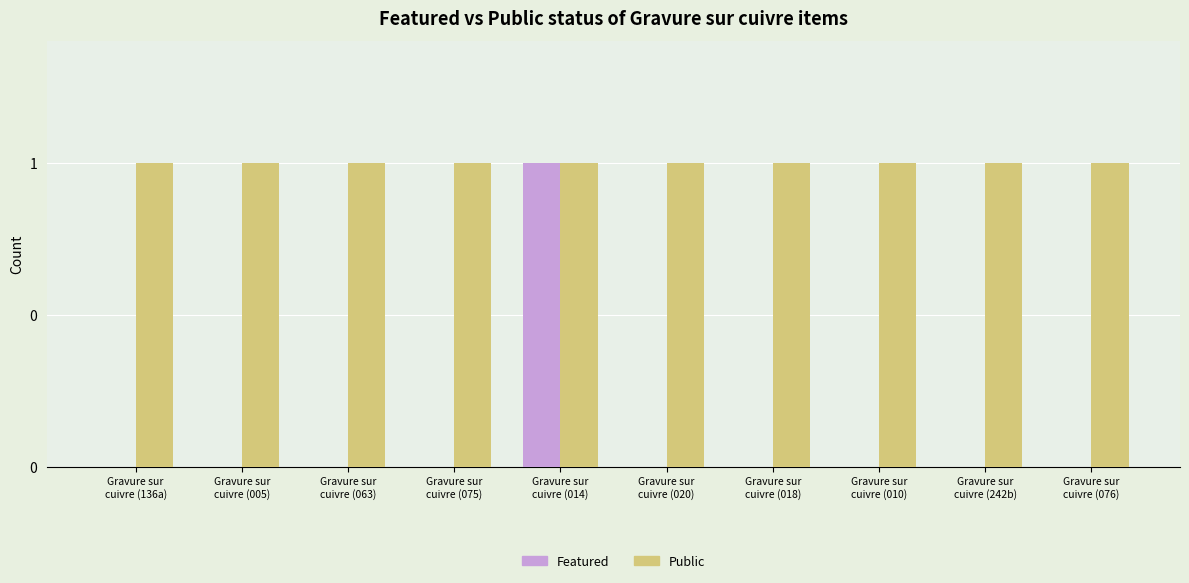

Rank the series by their maximum value, from lowest to highest.

Featured, Public